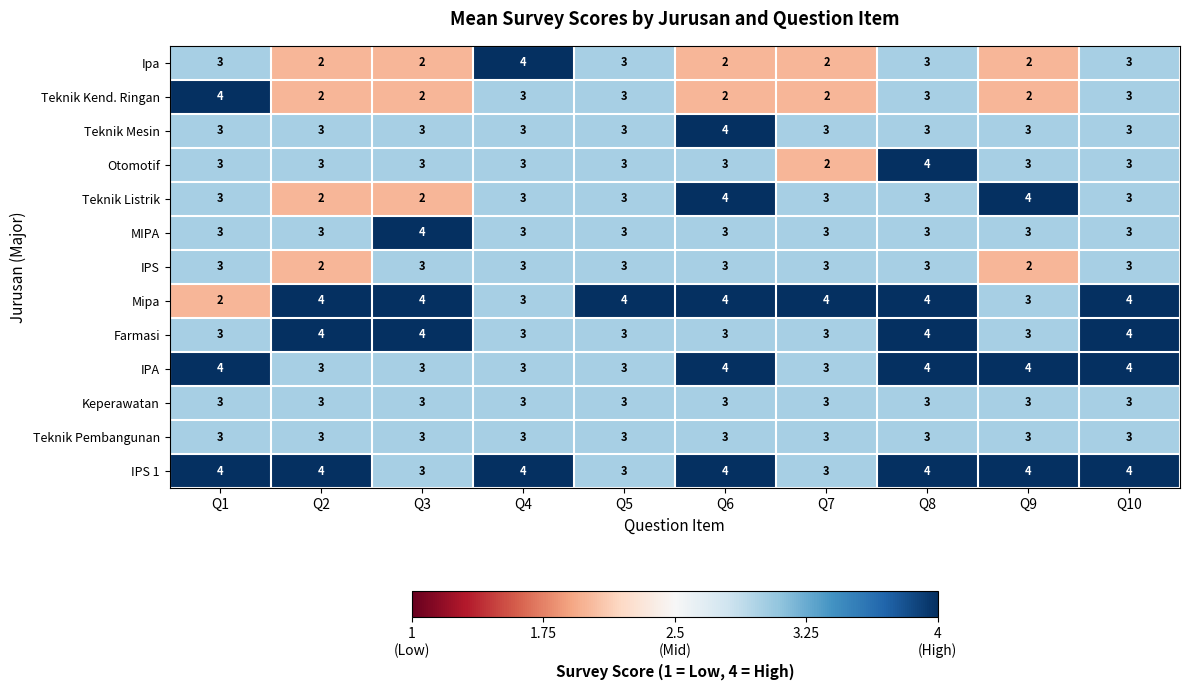

What is the spread (max minus min) of values at Q10?

1